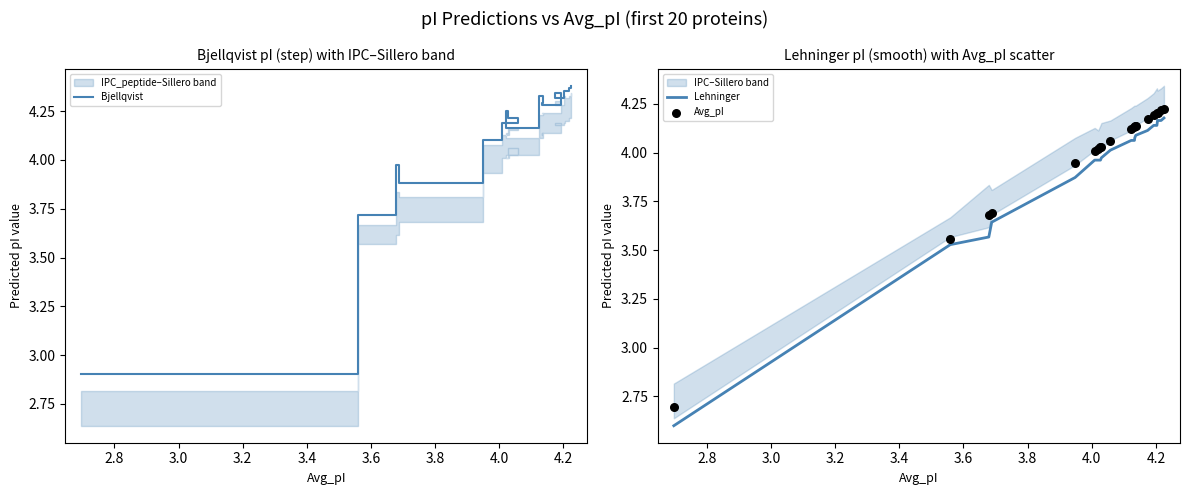

Is the value of Lehninger at 4.4 greater than the value of Avg_pI at 3.4?

Yes